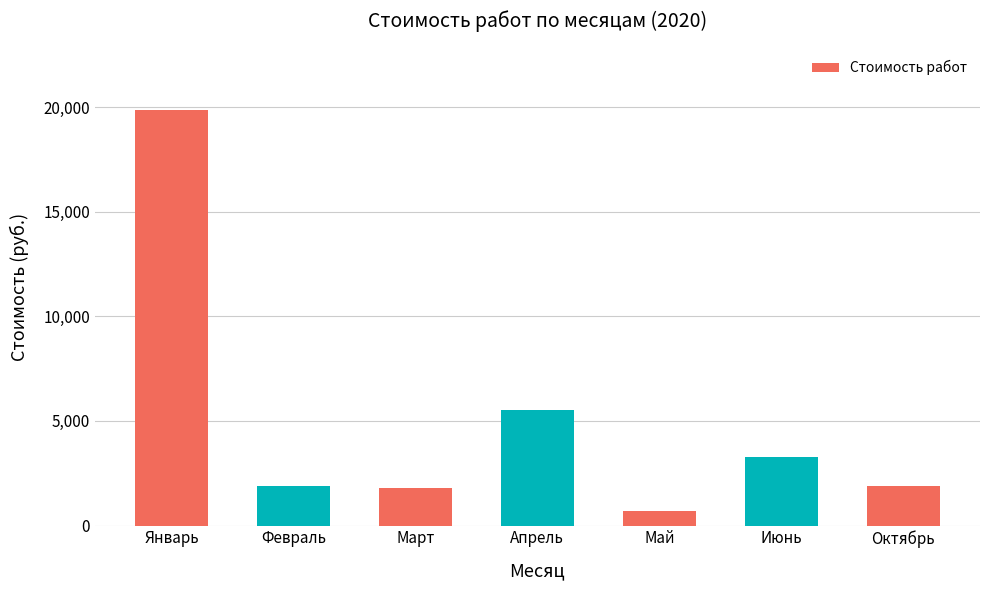

Approximately how many times larger is the value at Апрель compared to Февраль?

2.9